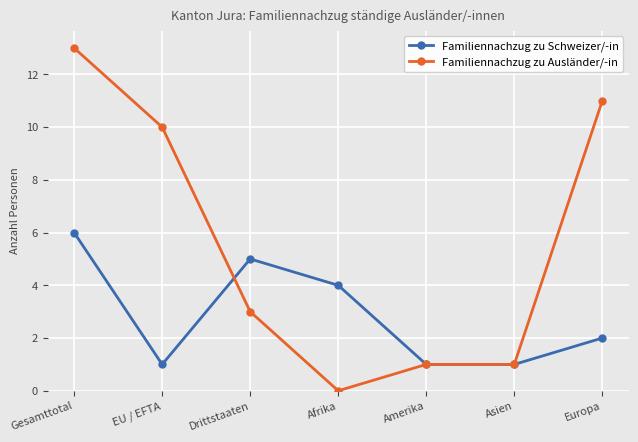

What are all the series names shown in the legend?

Familiennachzug zu Schweizer/-in, Familiennachzug zu Ausländer/-in